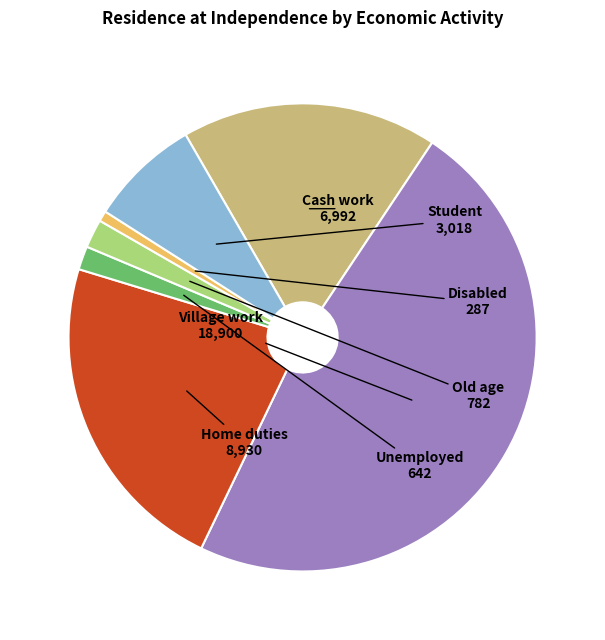

Do Cash work and Home duties together represent more than half of the pie?

No